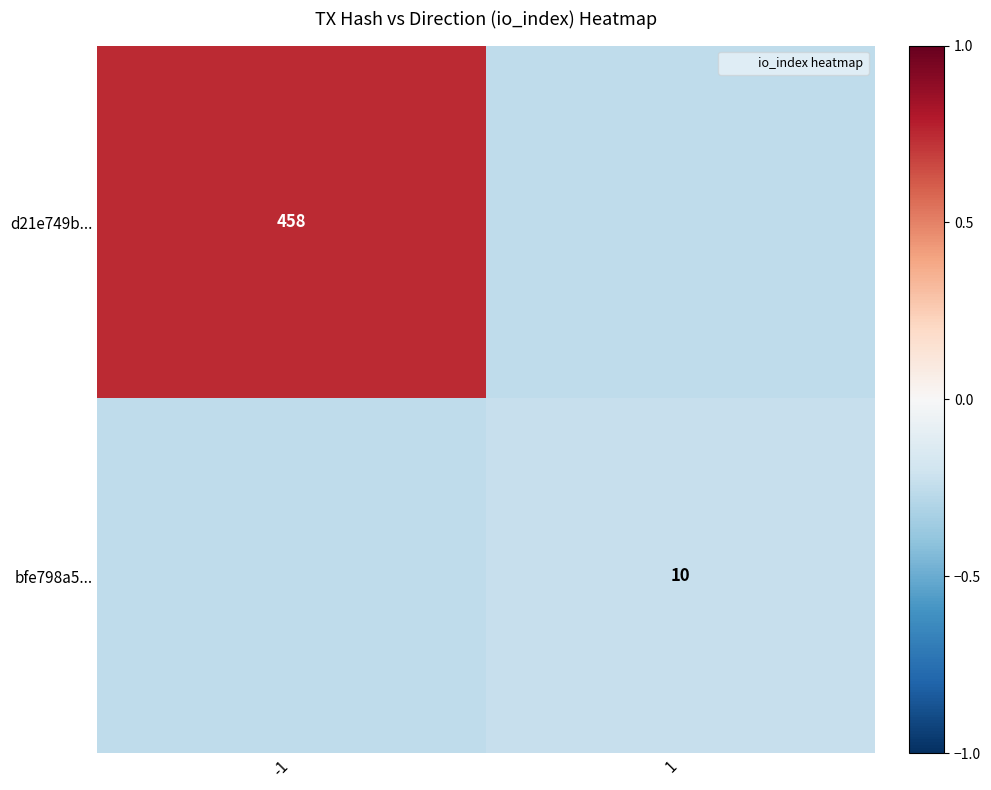

Which category has the highest value across all series?

-1